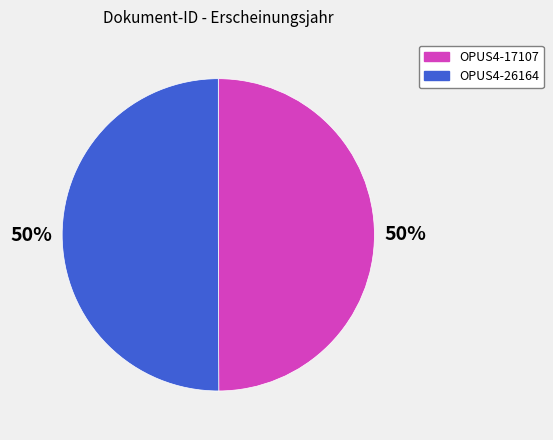

Count the number of slices in the pie.

2